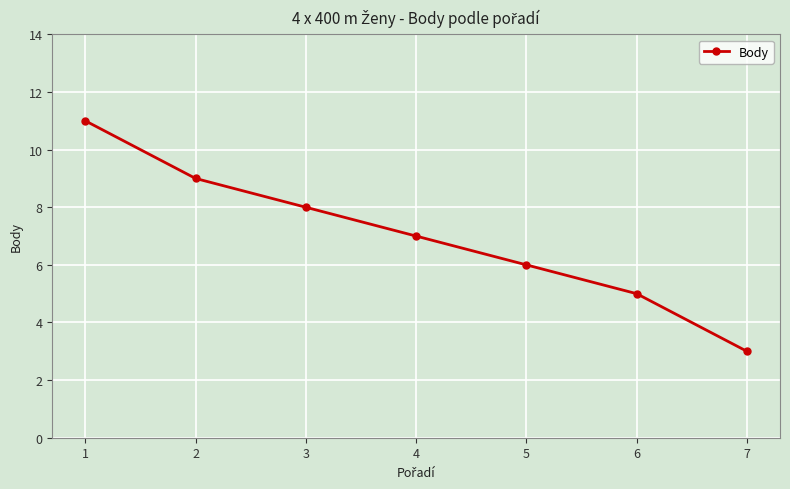

What is the value of the 6th point from the left?

5